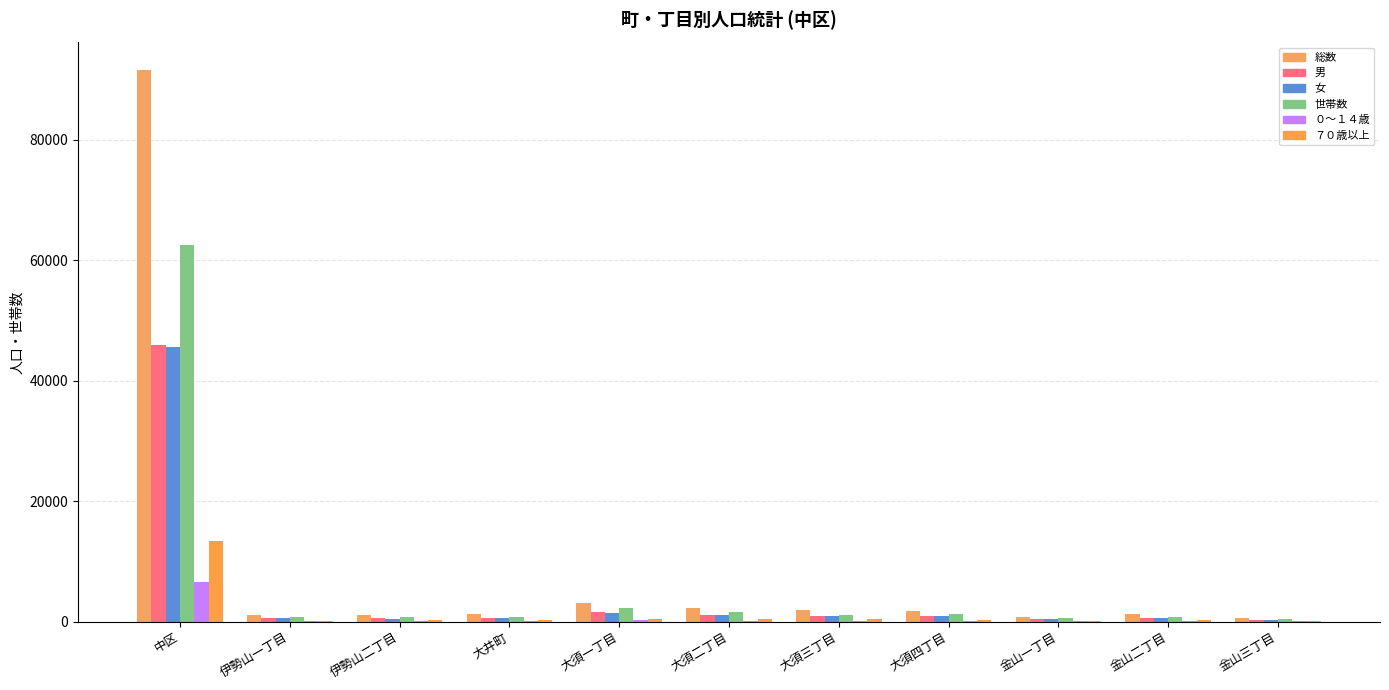

Where does the 女 series first go above 648?

中区